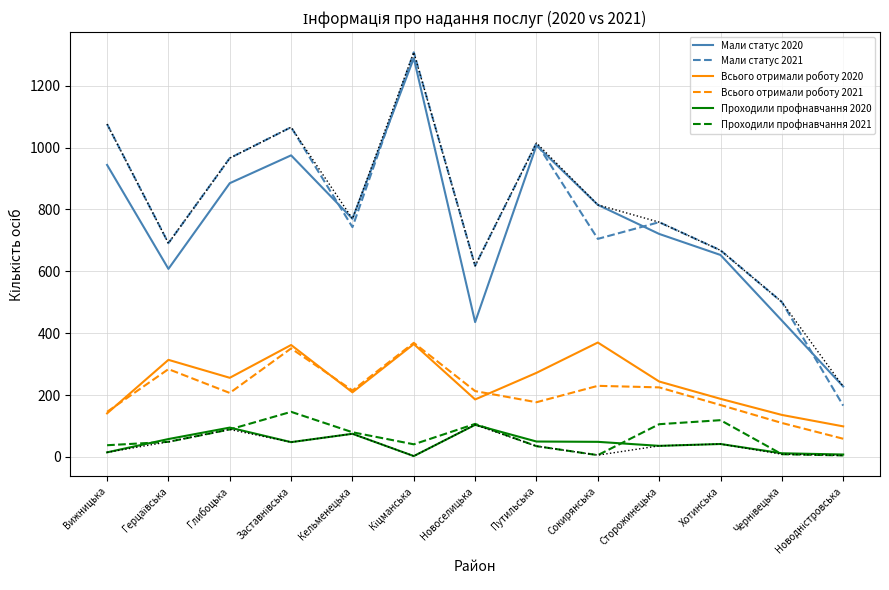

What is the sum of all Мали статус 2021 values?

10282